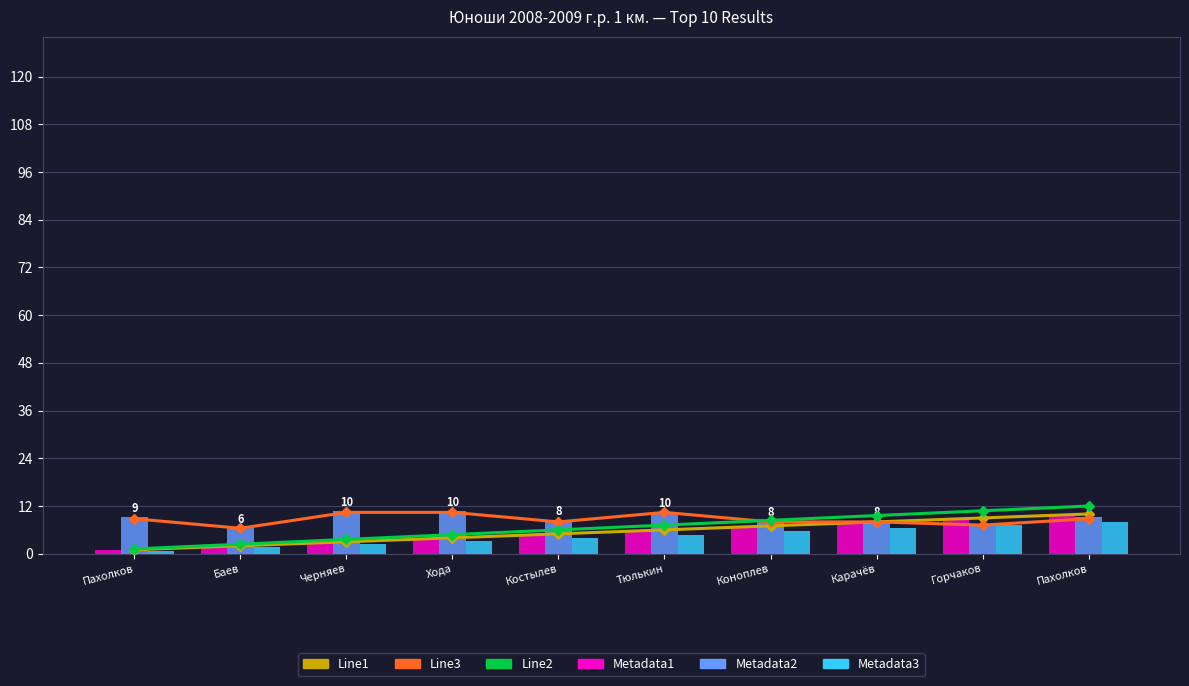

The Line2 series shows 11.5 at Пахолков. True or false?

False